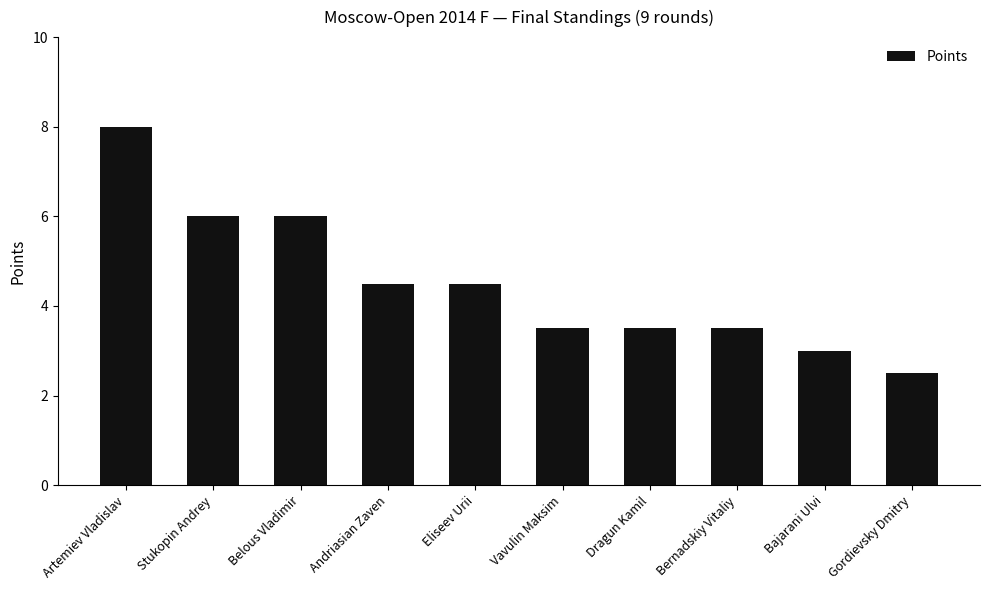

What is the difference between the second highest and second lowest values?

3.0